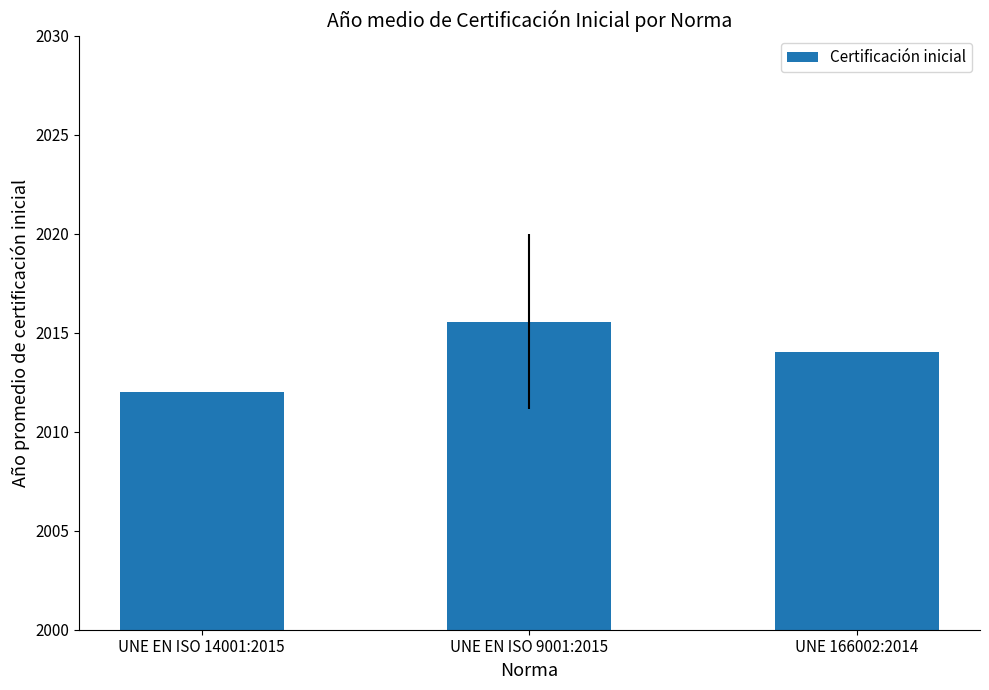

Rank the categories by value from highest to lowest.

UNE EN ISO 9001:2015, UNE 166002:2014, UNE EN ISO 14001:2015